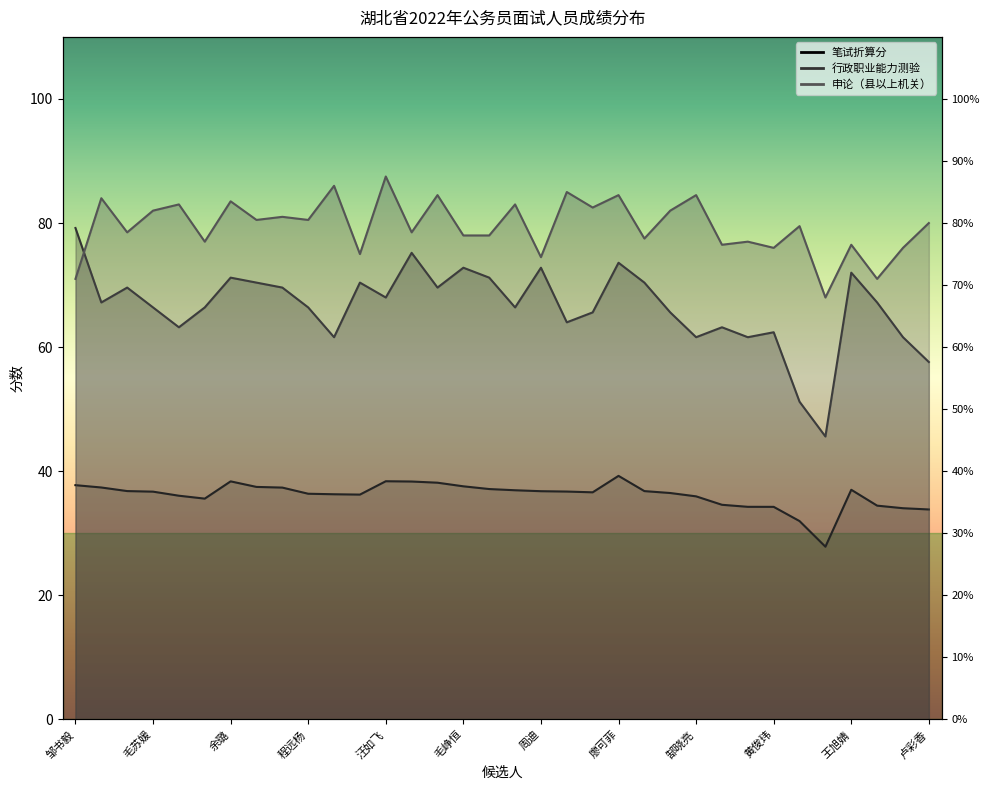

Reading right to left, what are all the values shown in this chart?

笔试折算分: 33.8	34.0	34.5	37.0	27.8	32.0	34.3	34.3	34.6	36.0	36.5	36.8	39.3	36.6	36.7	36.8	36.9	37.1	37.6	38.2	38.3	38.4	36.2	36.3	36.4	37.4	37.5	38.4	35.6	36.1	36.7	36.8	37.4	37.8
行政职业能力测验: 57.6	61.6	67.2	72.0	45.6	51.2	62.4	61.6	63.2	61.6	65.6	70.4	73.6	65.6	64.0	72.8	66.4	71.2	72.8	69.6	75.2	68.0	70.4	61.6	66.4	69.6	70.4	71.2	66.4	63.2	66.4	69.6	67.2	79.2
申论（县以上机关）: 80.0	76.0	71.0	76.5	68.0	79.5	76.0	77.0	76.5	84.5	82.0	77.5	84.5	82.5	85.0	74.5	83.0	78.0	78.0	84.5	78.5	87.5	75.0	86.0	80.5	81.0	80.5	83.5	77.0	83.0	82.0	78.5	84.0	71.0